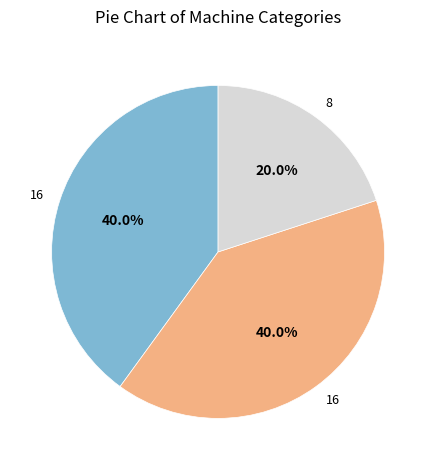

Does any single category account for the majority?

No